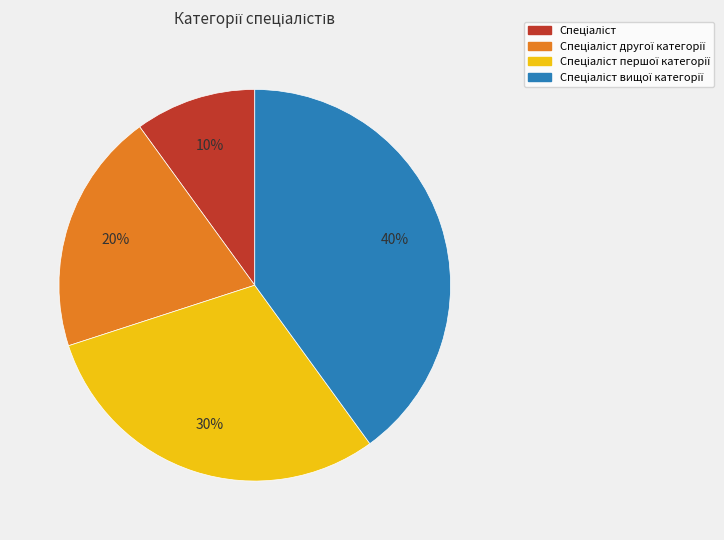

To the nearest percent, what is the average slice percentage?

25%